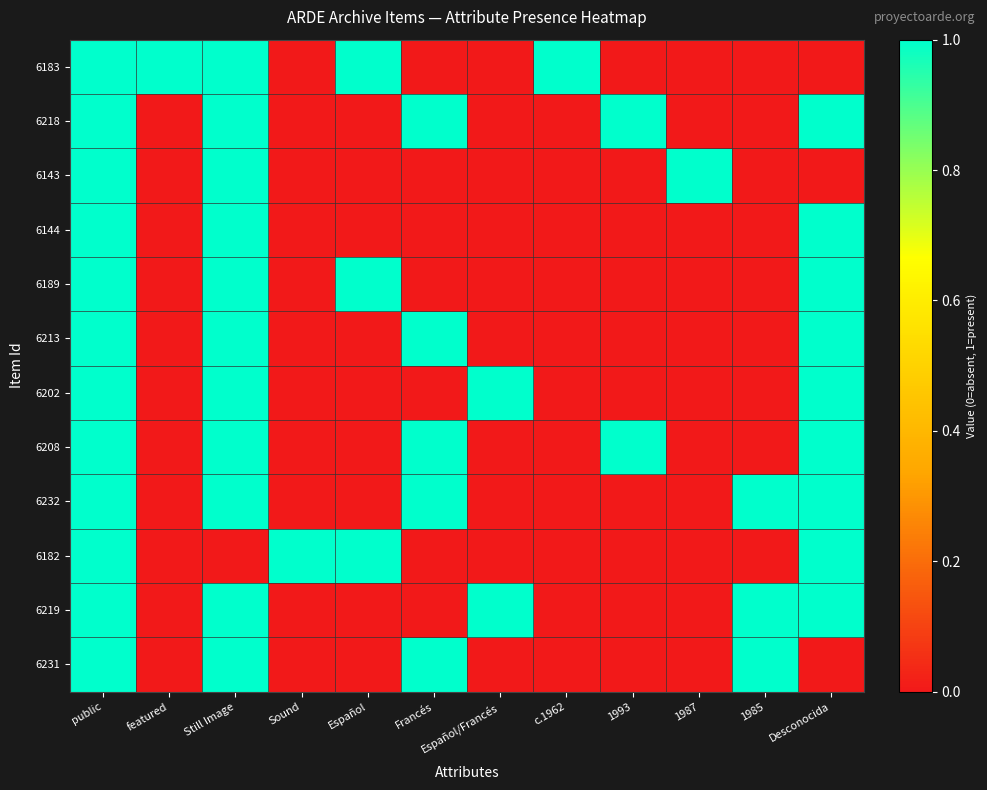

Rank the series by their maximum value, from lowest to highest.

6183, 6218, 6143, 6144, 6189, 6213, 6202, 6208, 6232, 6182, 6219, 6231